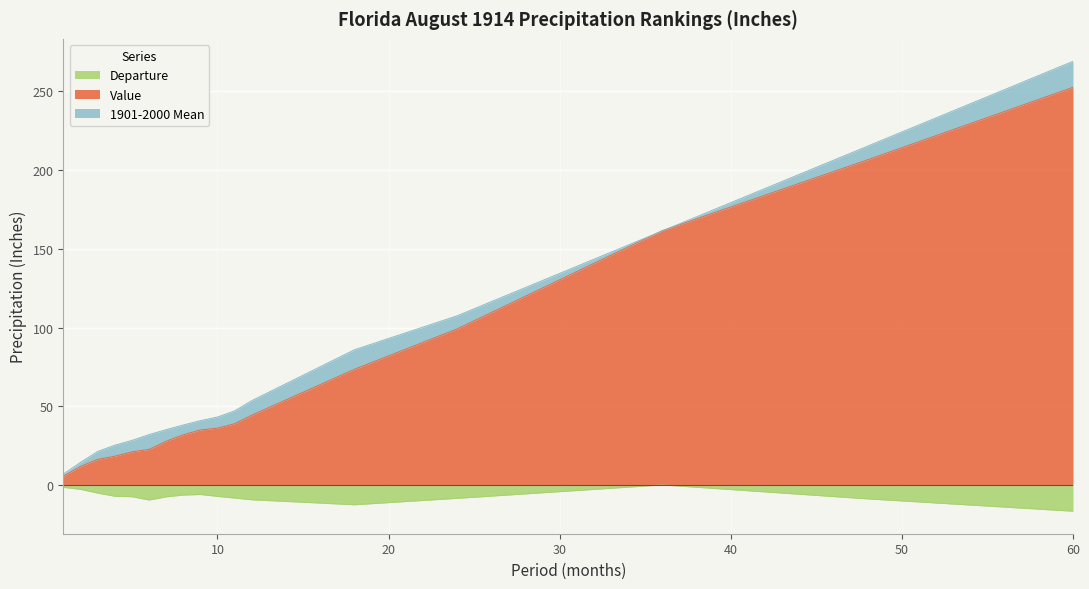

Which series changed the most between 7 and 9?

Value